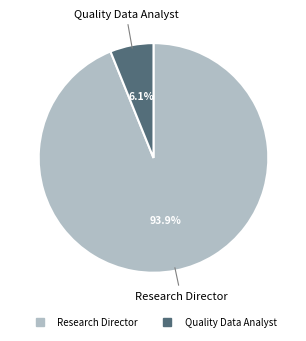

What percentage is the Research Director slice, to the nearest percent?

94%